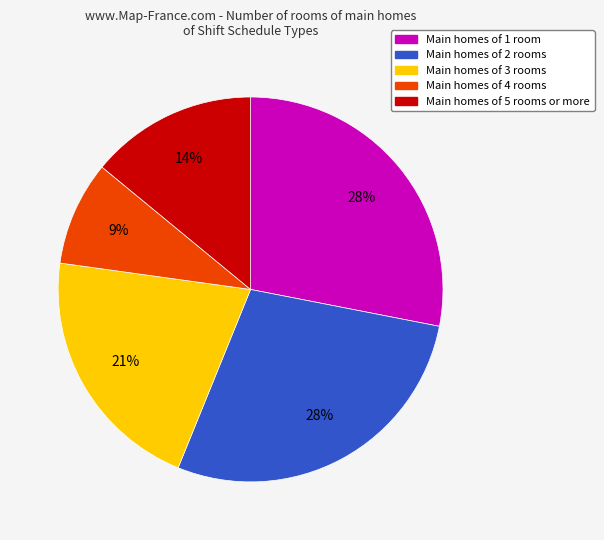

To the nearest percent, what is the difference between the largest and smallest slice percentages?

19%